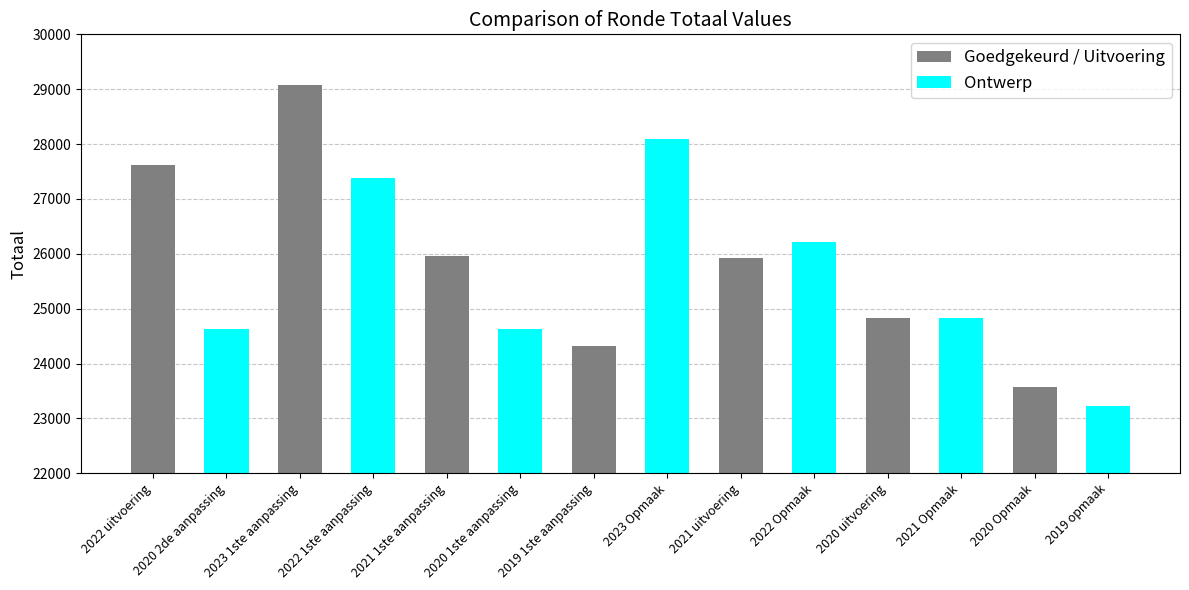

What is the difference between the second highest and second lowest values?

4520